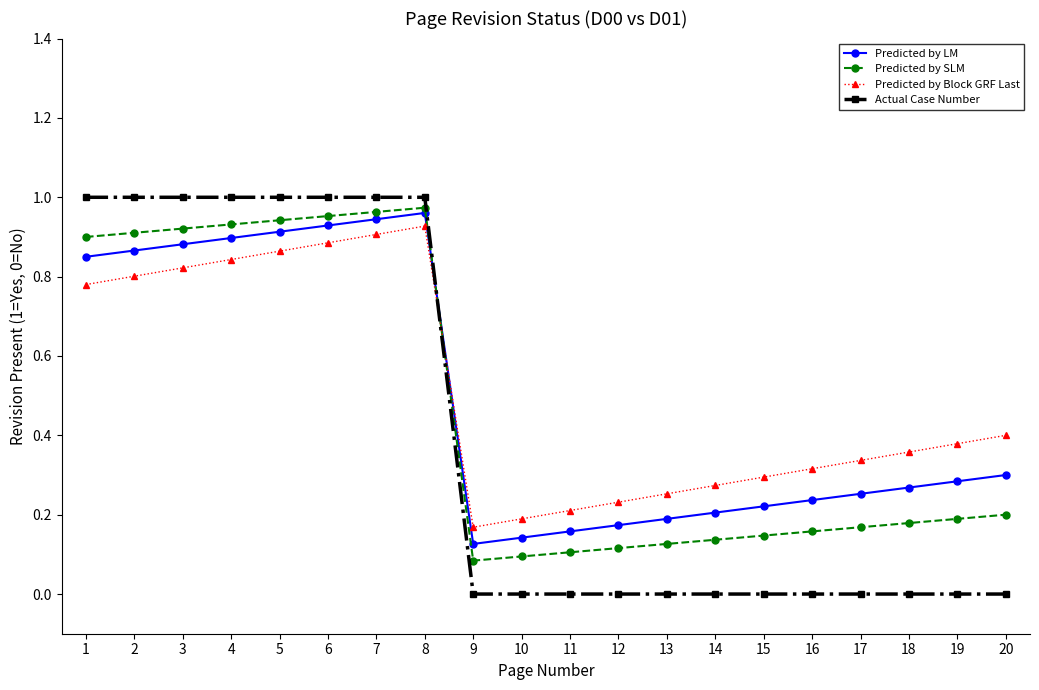

Rank the series by their average value, from highest to lowest.

Predicted by Block GRF Last, Predicted by LM, Predicted by SLM, Actual Case Number